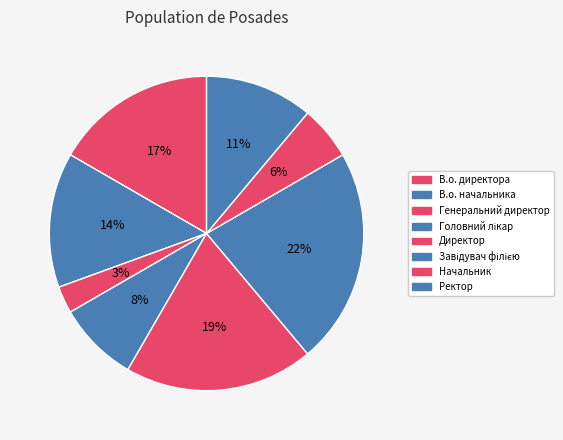

What percentage is the Завідувач філією slice, to the nearest percent?

22%